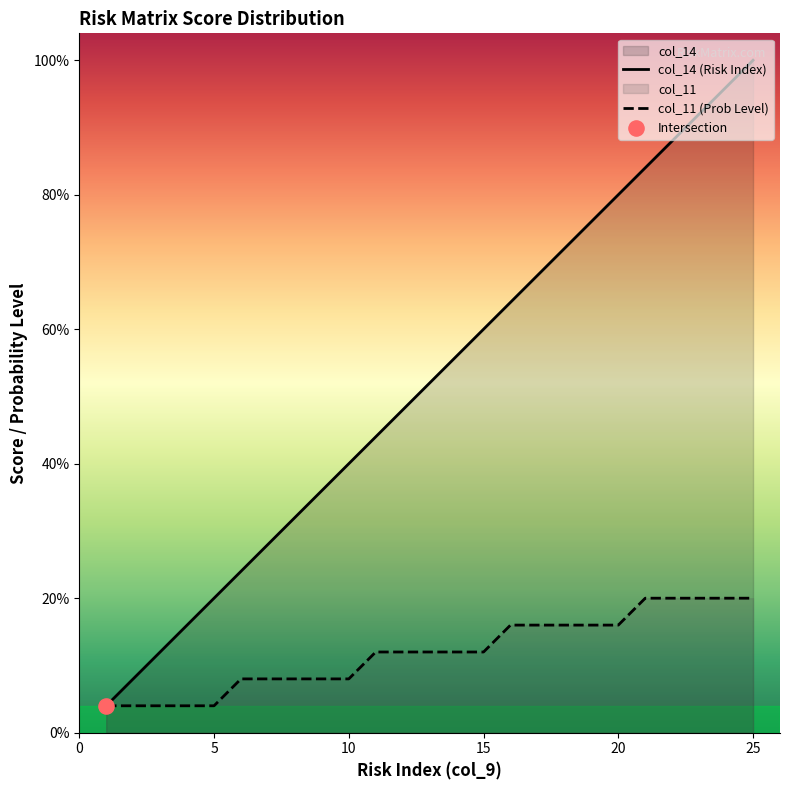

Which series has the largest Y range (max minus min)?

col_14